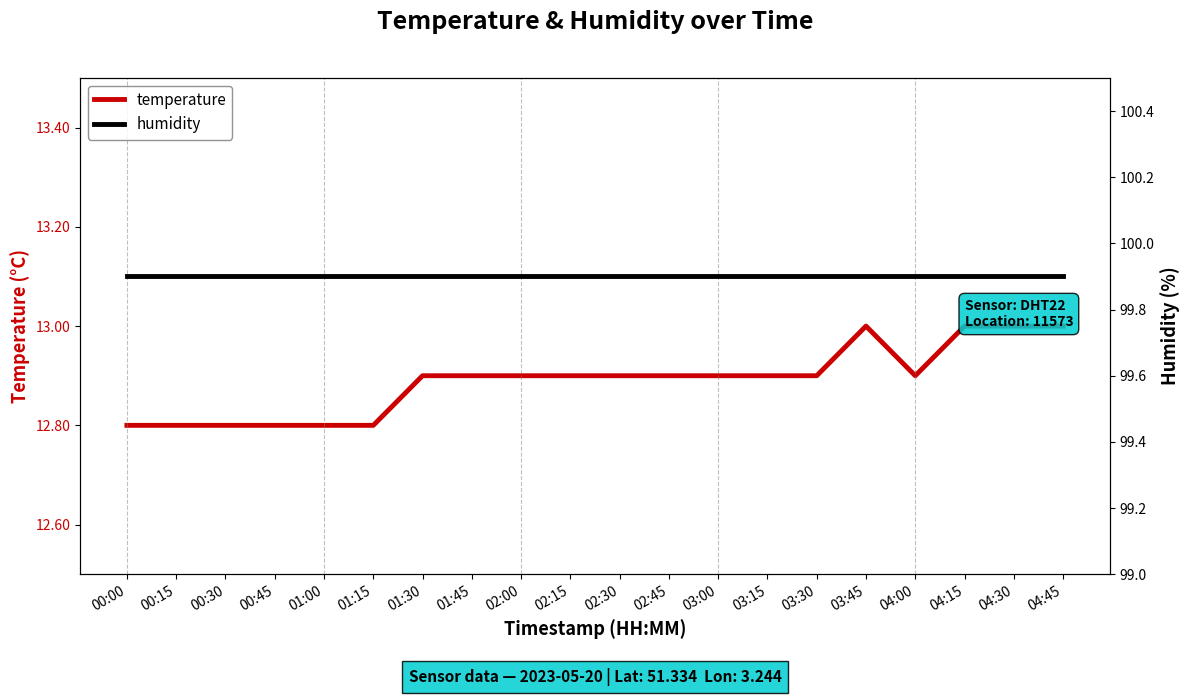

What is the difference between the highest and lowest values at 01:15?

87.1